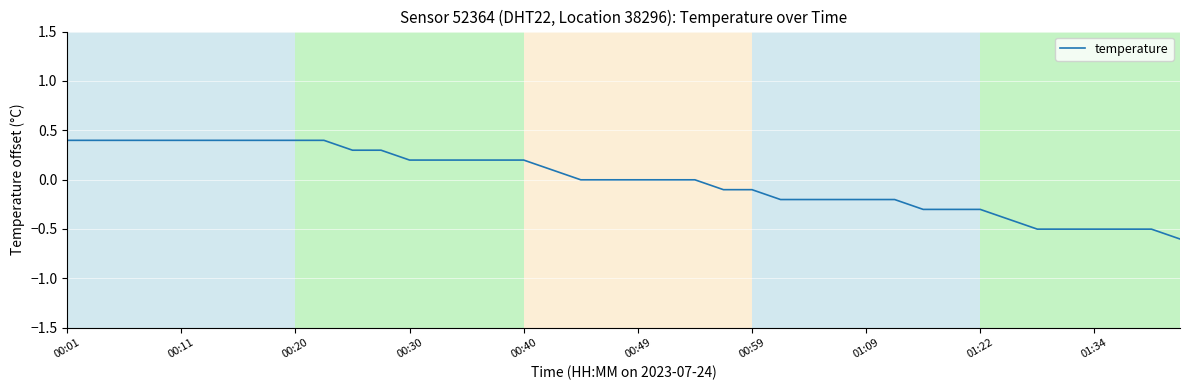

What is the maximum value shown in the chart?

0.4